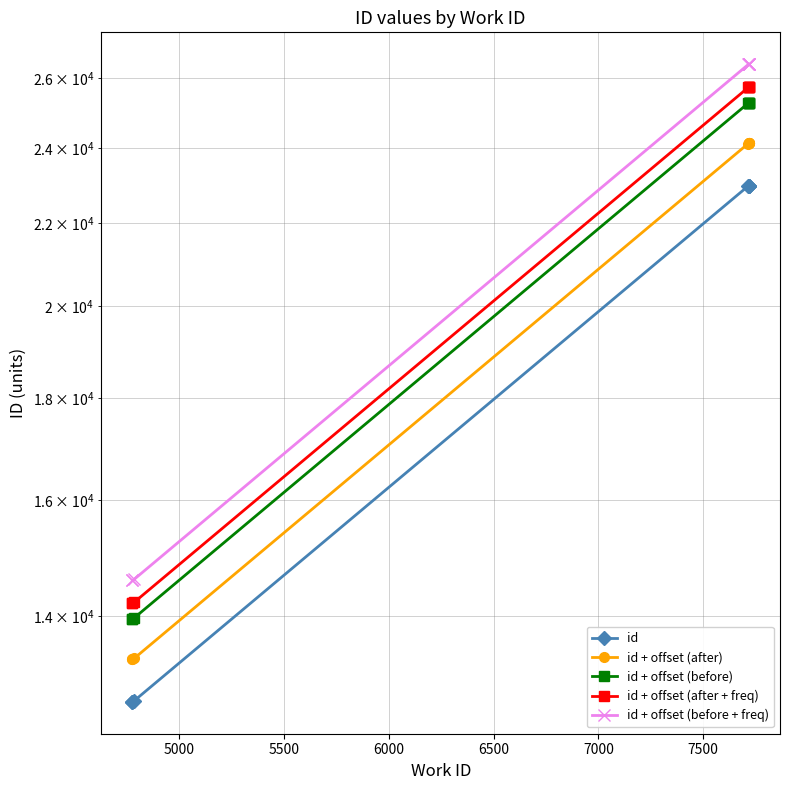

Which series has the widest spread of values?

id + offset (before + freq)